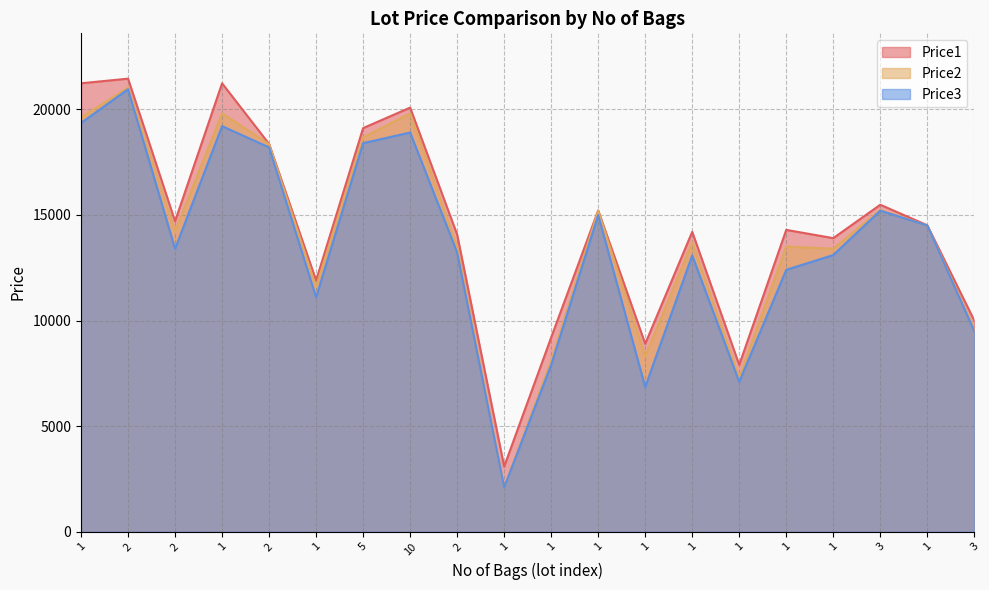

Reading right to left, extract all data points from this chart.

Price1: 3=9999	1=14509	3=15480	1=13899	1=14290	1=7899	1=14199	1=8899	1=15209	1=9199	1=3089	2=14070	10=20078	5=19108	1=11899	2=18358	1=21229	2=14699	2=21449	1=21229
Price2: 3=9595	1=14499	3=15229	1=13399	1=13499	1=7299	1=13699	1=8299	1=15199	1=8099	1=2099	2=13489	10=19800	5=18669	1=11581	2=18350	1=19808	2=14219	2=21029	1=19608
Price3: 3=9499	1=14499	3=15199	1=13099	1=12399	1=7099	1=13081	1=6855	1=14989	1=7899	1=2099	2=13221	10=18899	5=18395	1=11099	2=18195	1=19201	2=13394	2=20948	1=19351